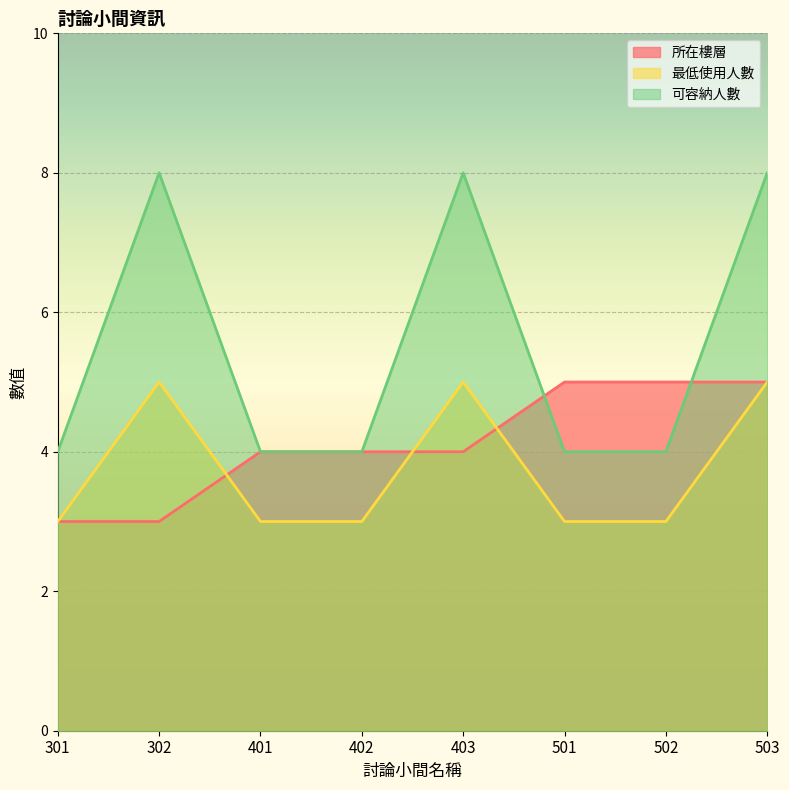

The value of 最低使用人數 at 501 is 3. True or false?

True